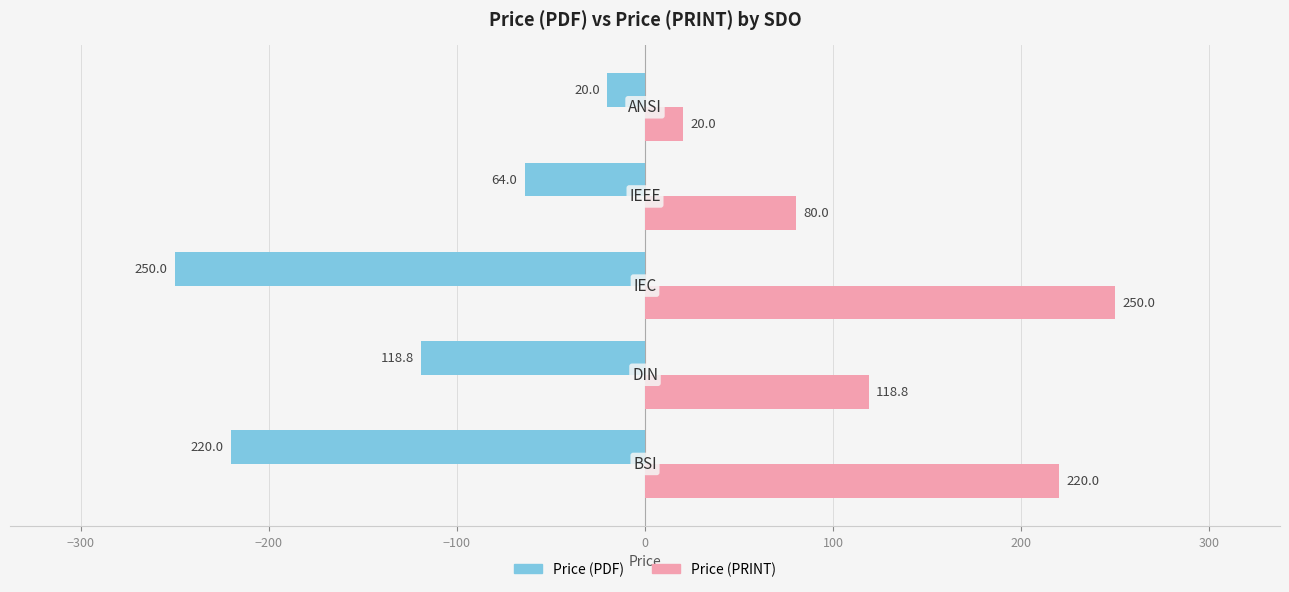

What is the highest value of the Price (PDF) series?

-20.0